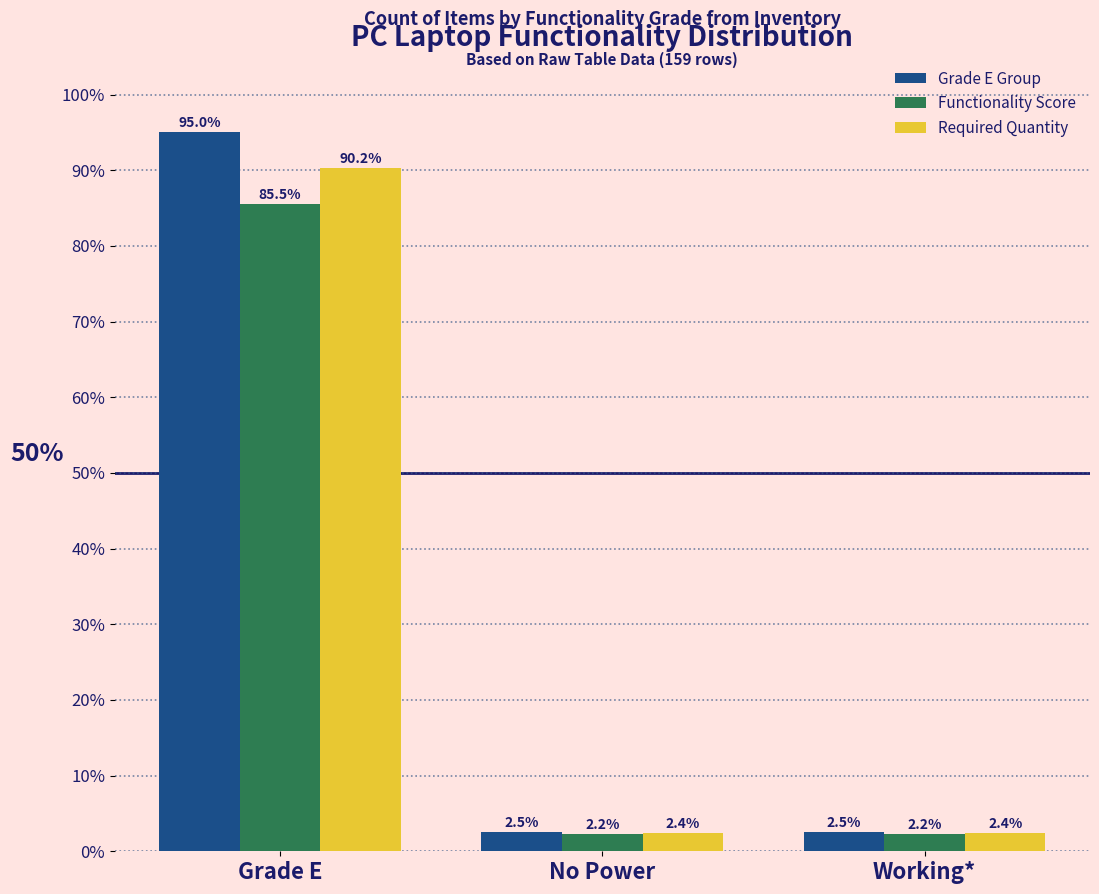

What is the maximum value shown in the chart?

95.0